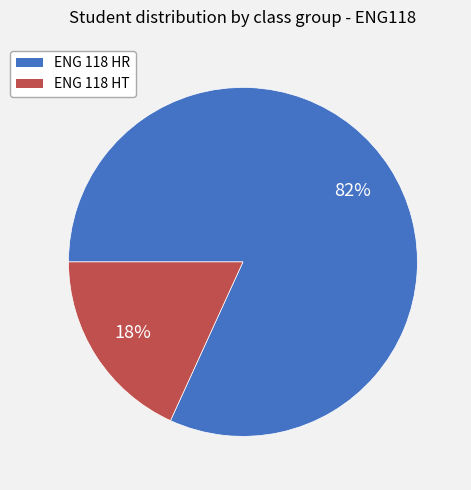

Does ENG 118 HR represent more than half of the total?

Yes